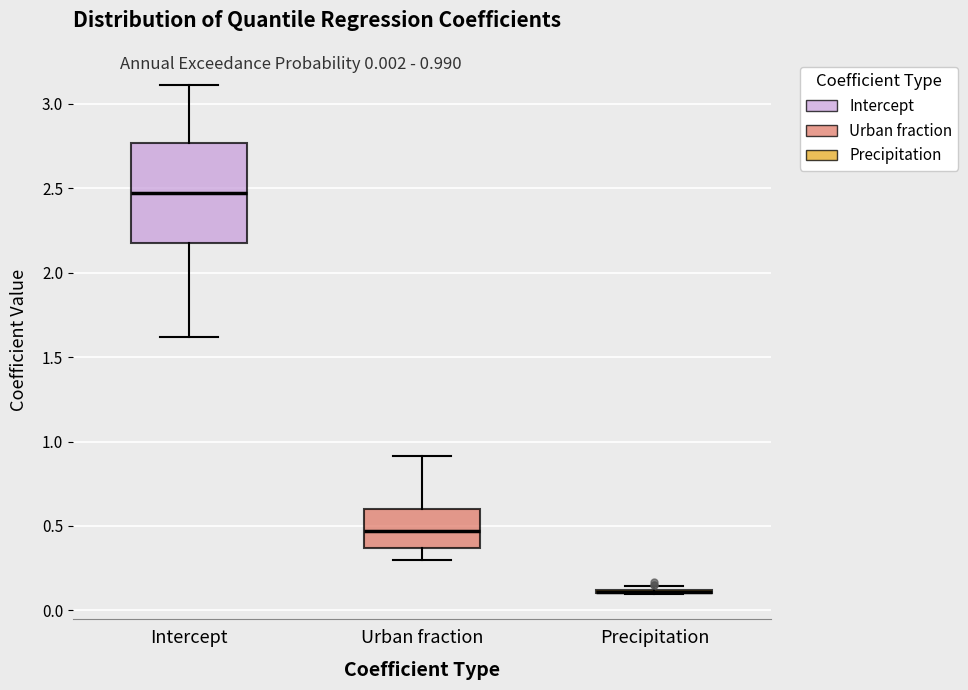

Which box is the tallest, from its lower edge to its upper edge?

Intercept